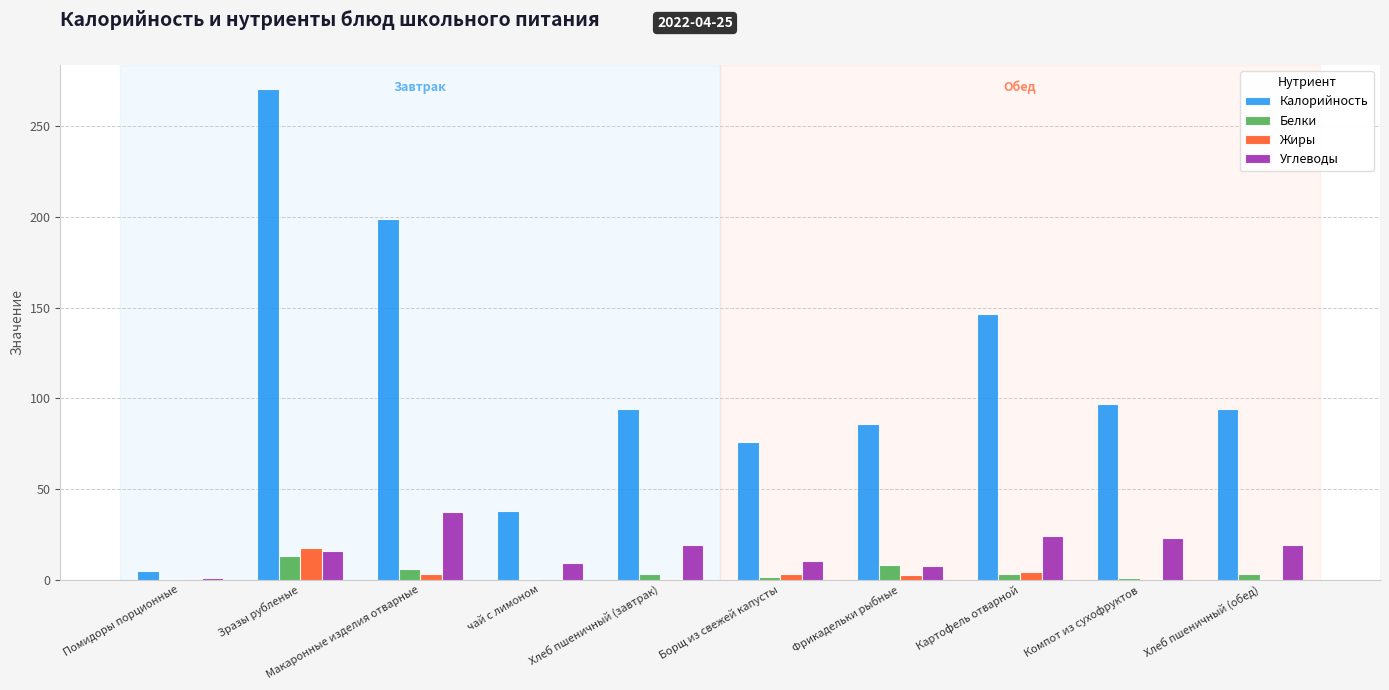

What is the maximum value shown in the chart?

270.4